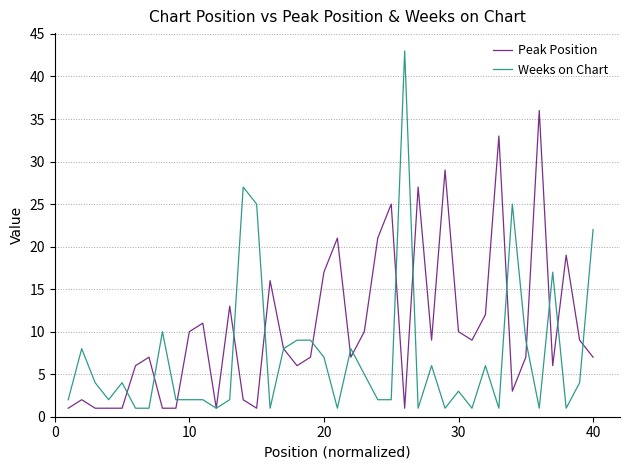

Which series has the largest range (max minus min)?

Weeks on Chart